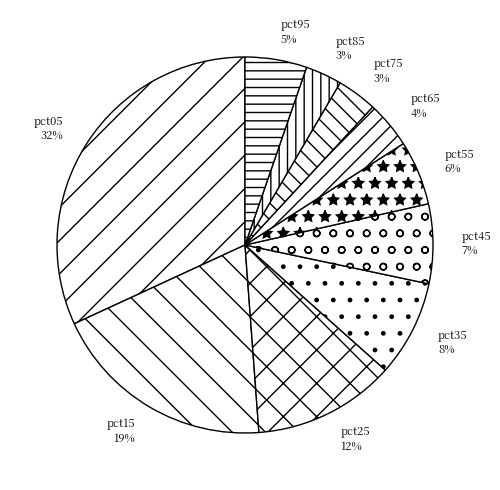

To the nearest percent, what percentage of the pie is pct85?

3%